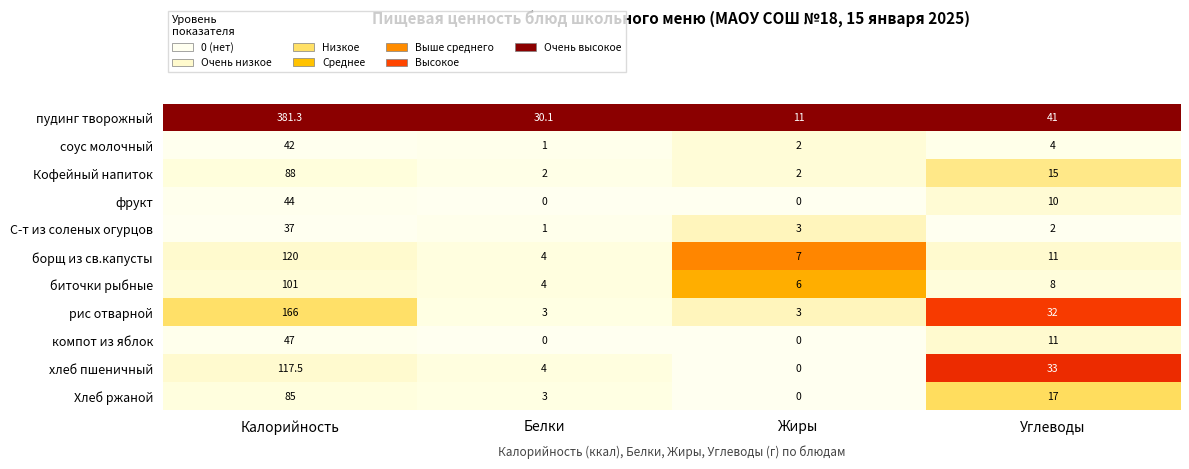

At which label does Хлеб ржаной reach its minimum?

Жиры